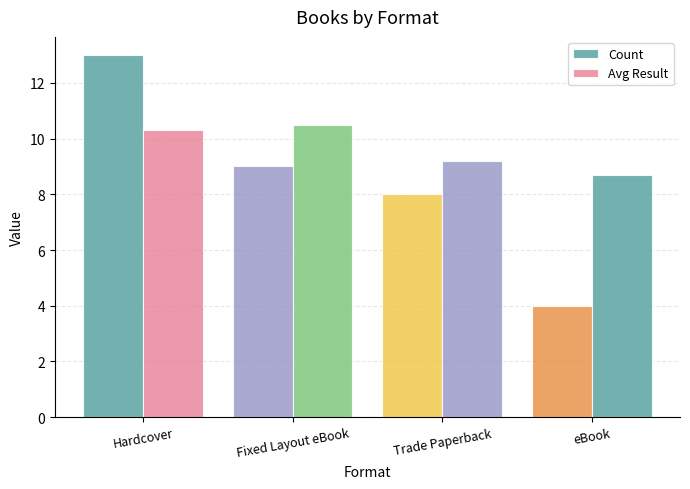

How many bars are there in total?

8